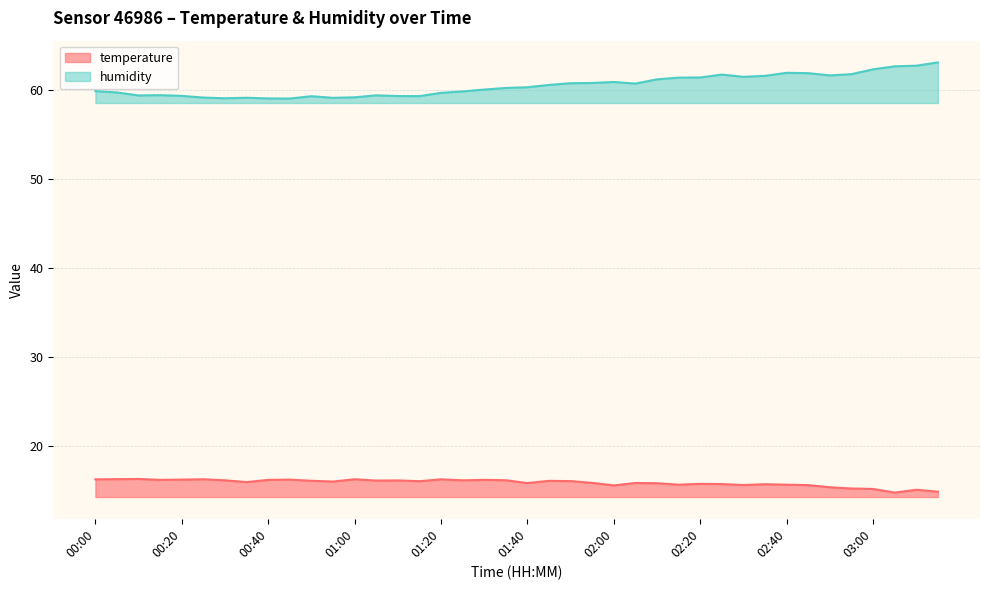

Which series has the largest range (max minus min)?

humidity